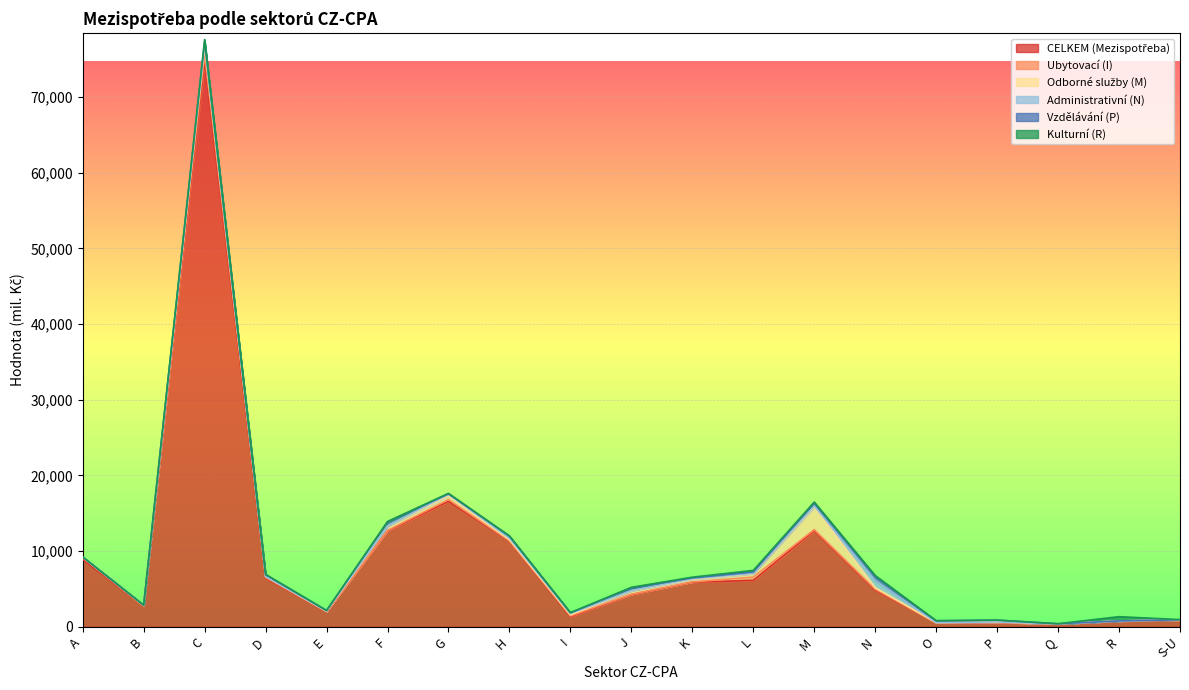

Is the value of Administrativní (N) at A greater than the value of CELKEM (Mezispotřeba) at H?

No